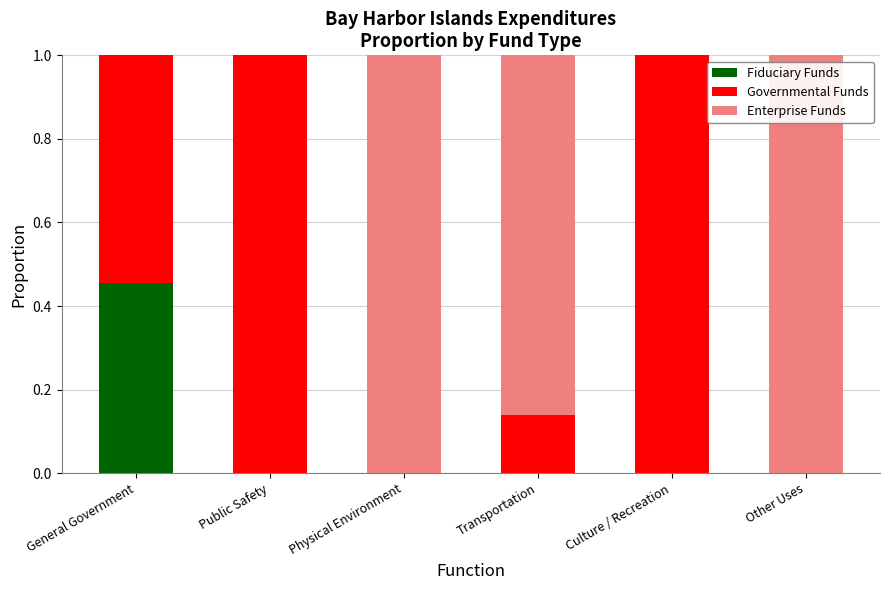

What is the total value across all series at Other Uses?

1.0